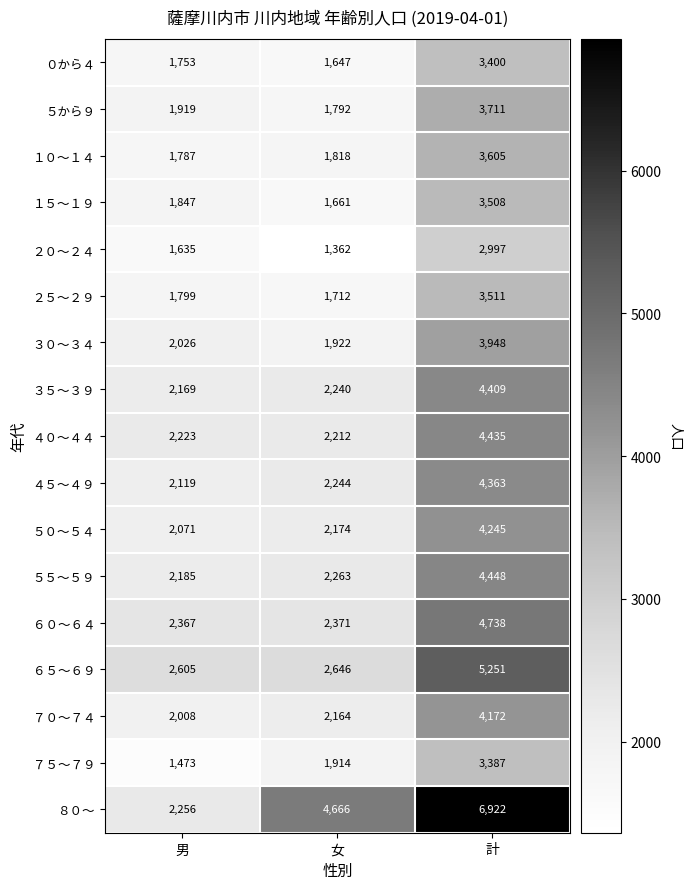

Count the number of data series in this chart.

17